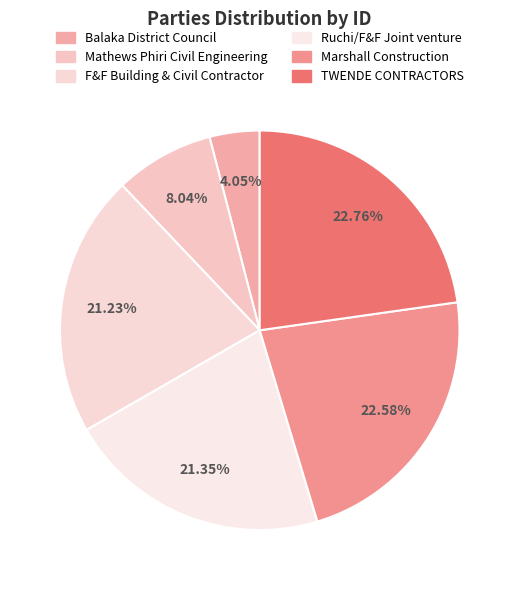

Count the number of slices in the pie.

6